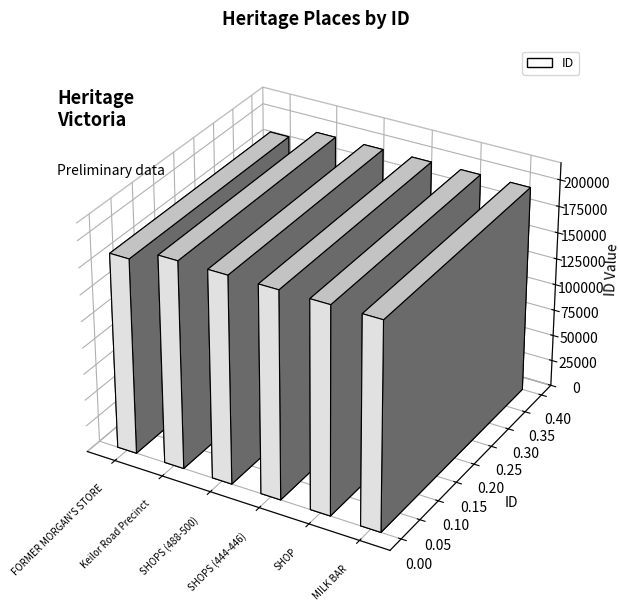

What is the difference between the maximum and minimum values?

11434